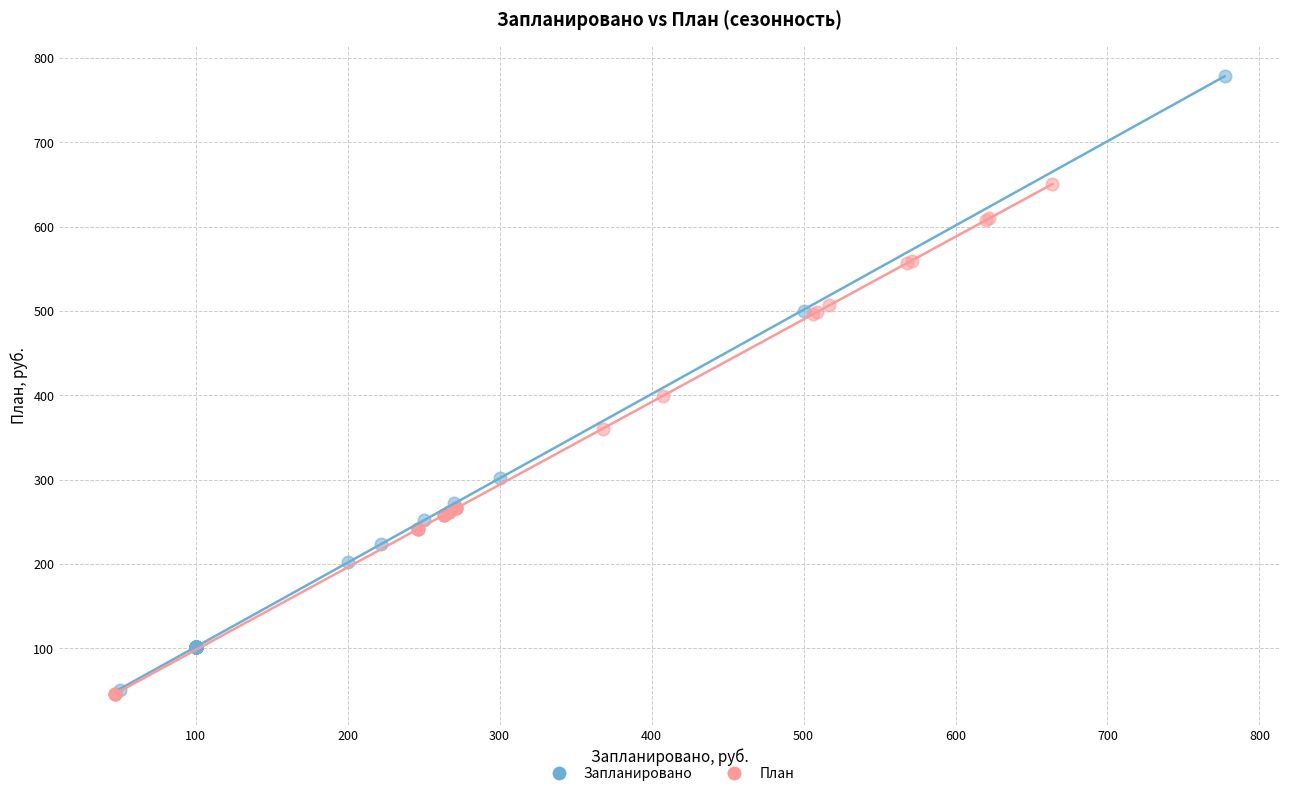

Which series has the widest spread of Y values?

Запланировано